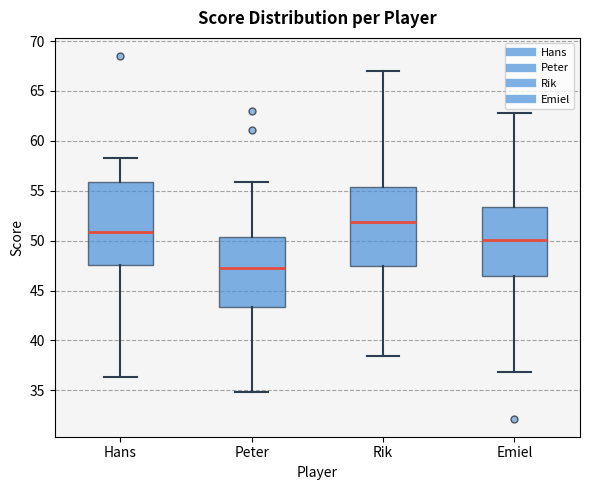

Which box has the lowest median line?

Peter